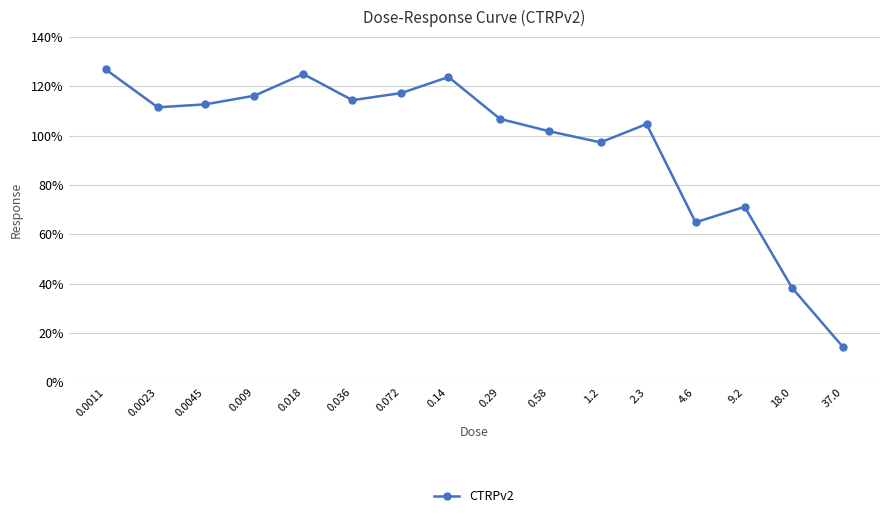

True or false: the data has more than 1 interior local peaks.

True